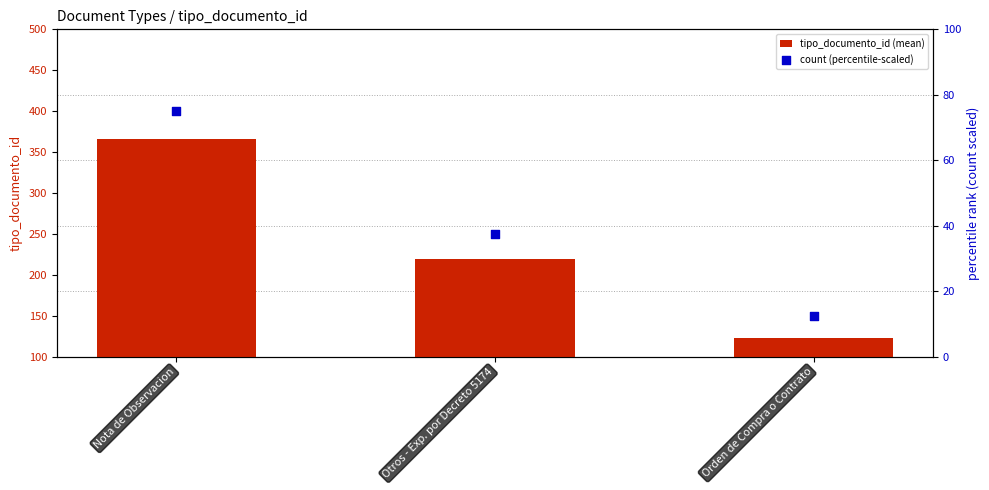

At how many categories does at least one series exceed 81?

3